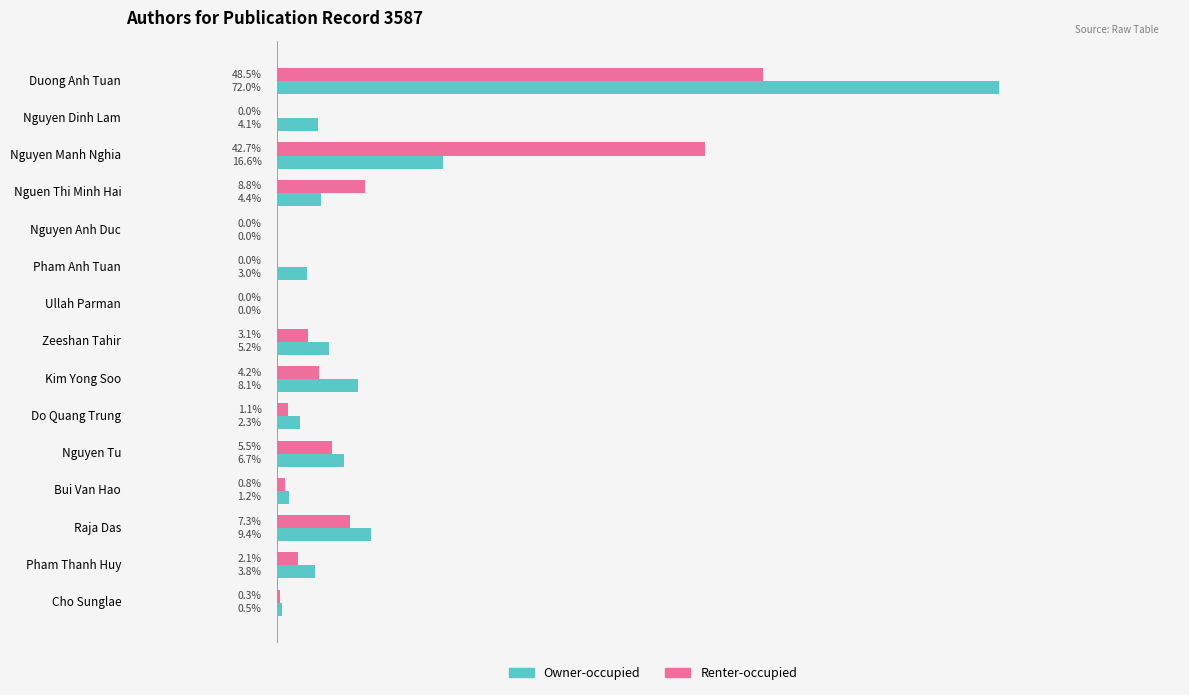

At which category is the sum across all series the highest?

Duong Anh Tuan